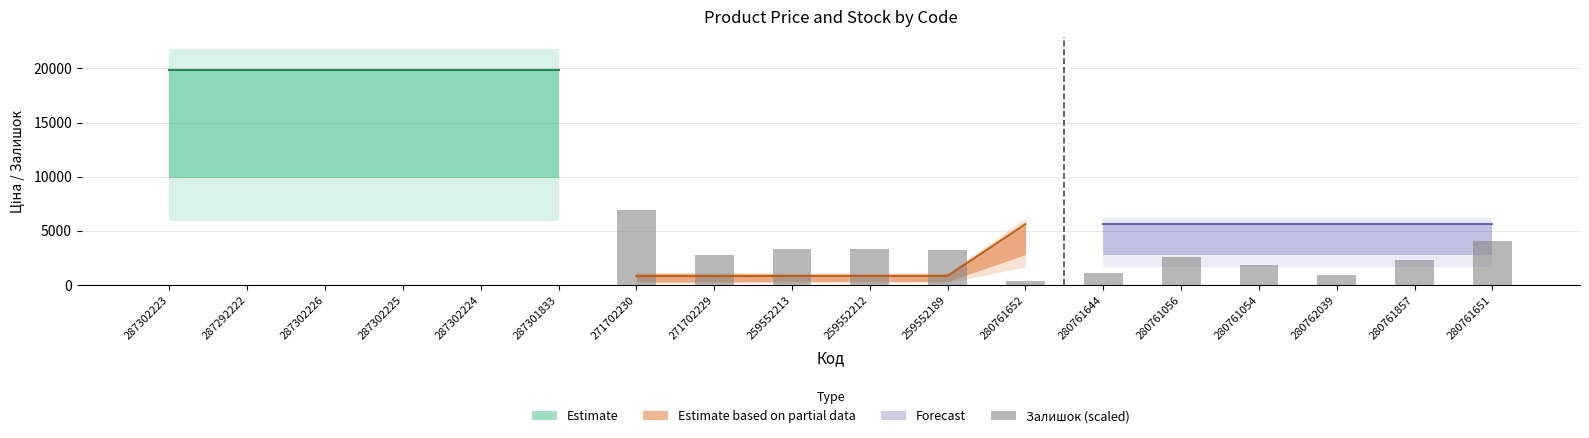

The value at 280761644 is 583.9. True or false?

False